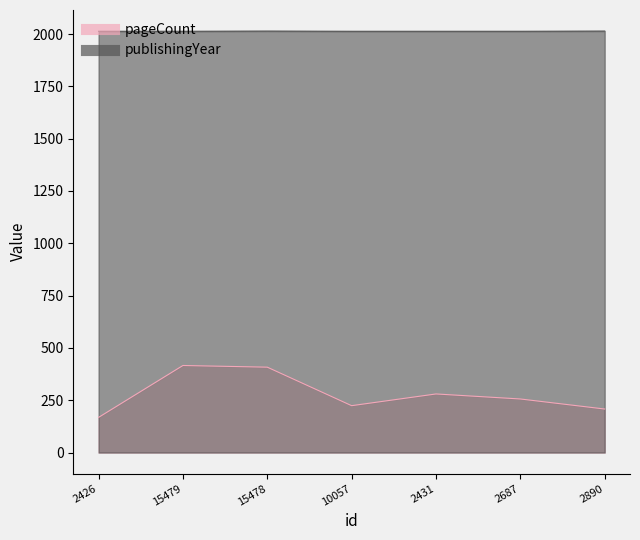

Is the value of pageCount at 2426 greater than the value of publishingYear at 2431?

No